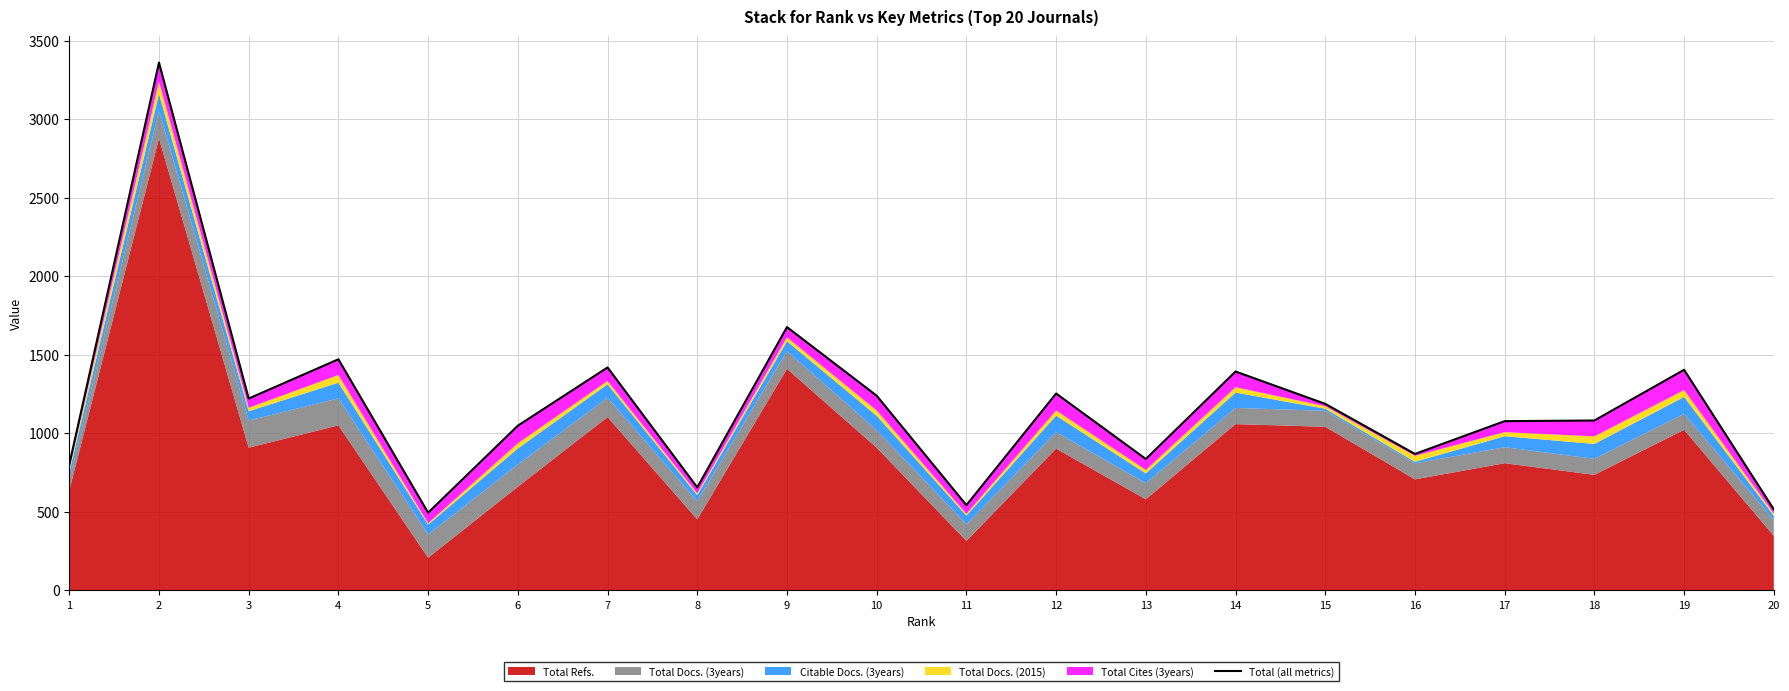

Is it true that the value at 11 is 541?

True